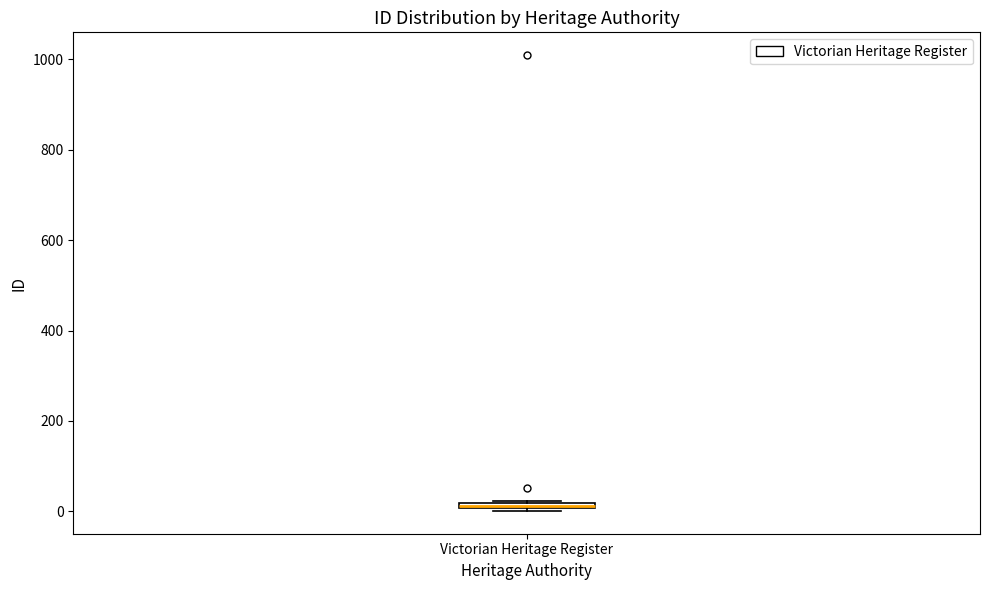

Where is the lower edge of the box for Victorian Heritage Register on the y-axis? The values are not printed on the chart, so give them approximately, as read against the axis.

0